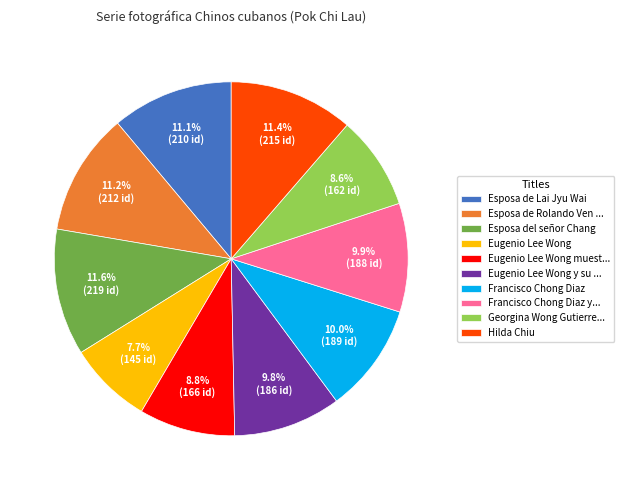

To the nearest percent, what portion does Francisco Chong Diaz represent?

10%